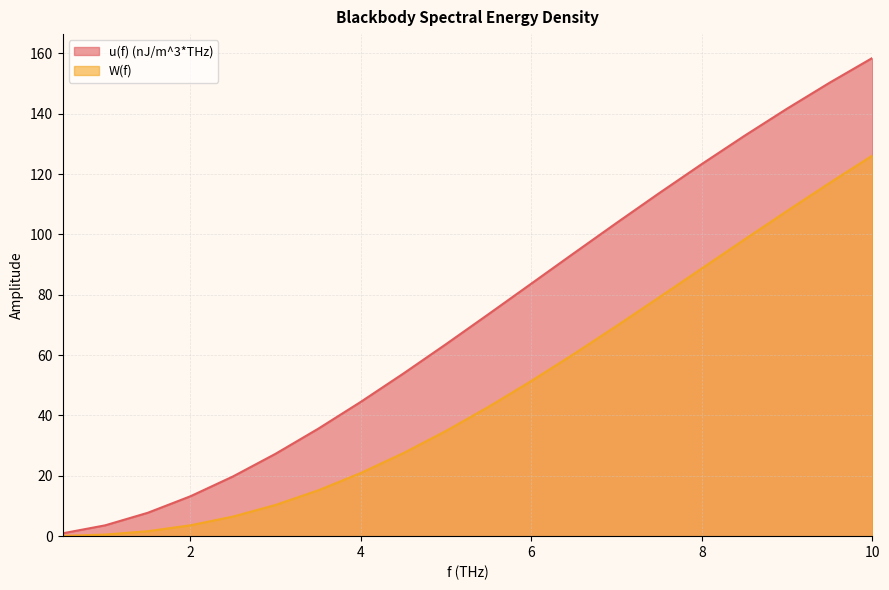

Reading left to right, list all the values displayed in this chart.

u(f) (nJ/m^3*THz): 0.5=0.9	1.0=3.6	1.5=7.7	2.0=13.2	2.5=19.8	3.0=27.3	3.5=35.6	4.0=44.5	4.5=53.9	5.0=63.7	5.5=73.6	6.0=83.7	6.5=93.8	7.0=103.8	7.5=113.7	8.0=123.3	8.5=132.7	9.0=141.7	9.5=150.3	10.0=158.5
W(f): 0.5=0.1	1.0=0.5	1.5=1.6	2.0=3.6	2.5=6.5	3.0=10.4	3.5=15.2	4.0=20.9	4.5=27.5	5.0=34.9	5.5=42.9	6.0=51.5	6.5=60.4	7.0=69.7	7.5=79.2	8.0=88.8	8.5=98.3	9.0=107.8	9.5=117.1	10.0=126.1